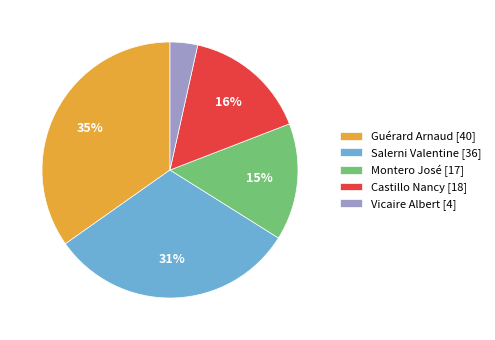

Rank the categories by value from highest to lowest.

Guérard Arnaud, Salerni Valentine, Castillo Nancy, Montero José, Vicaire Albert